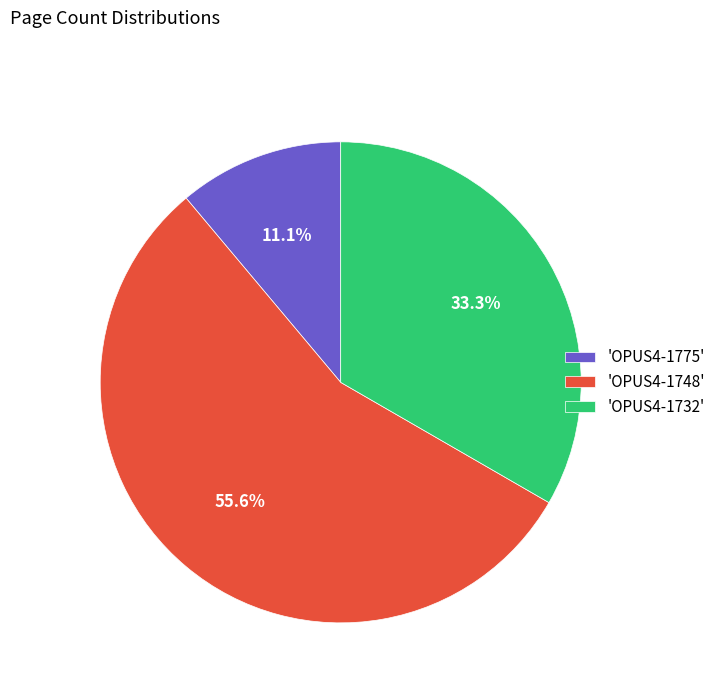

Between 'OPUS4-1748' and 'OPUS4-1775', which is larger?

'OPUS4-1748'